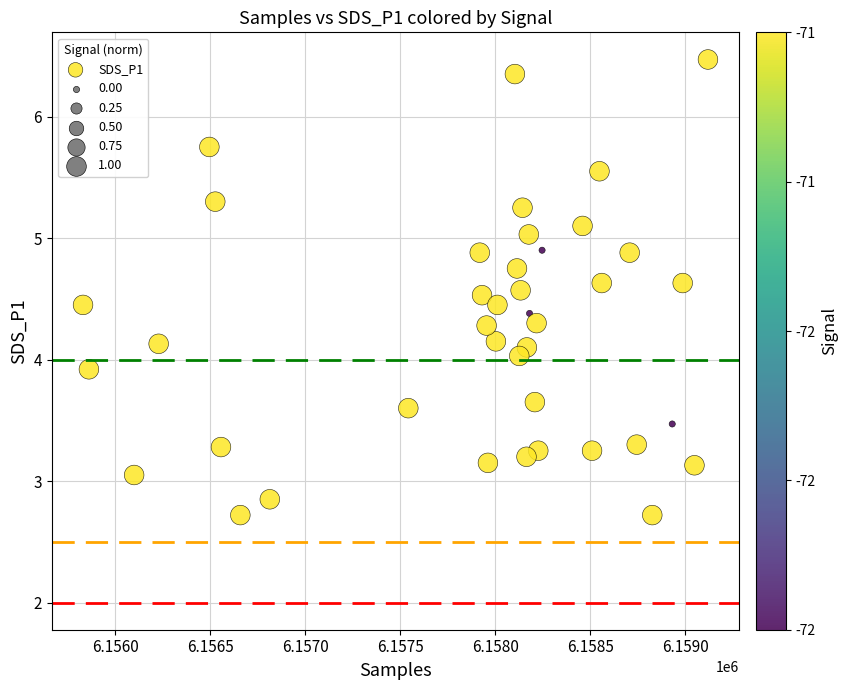

What is the range of X values (max minus min)?

3289.0